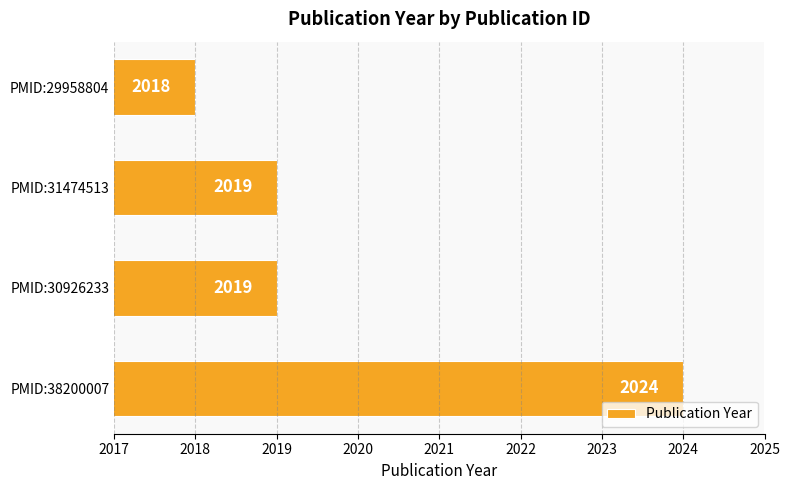

How many values are between 2019 and 2024?

3